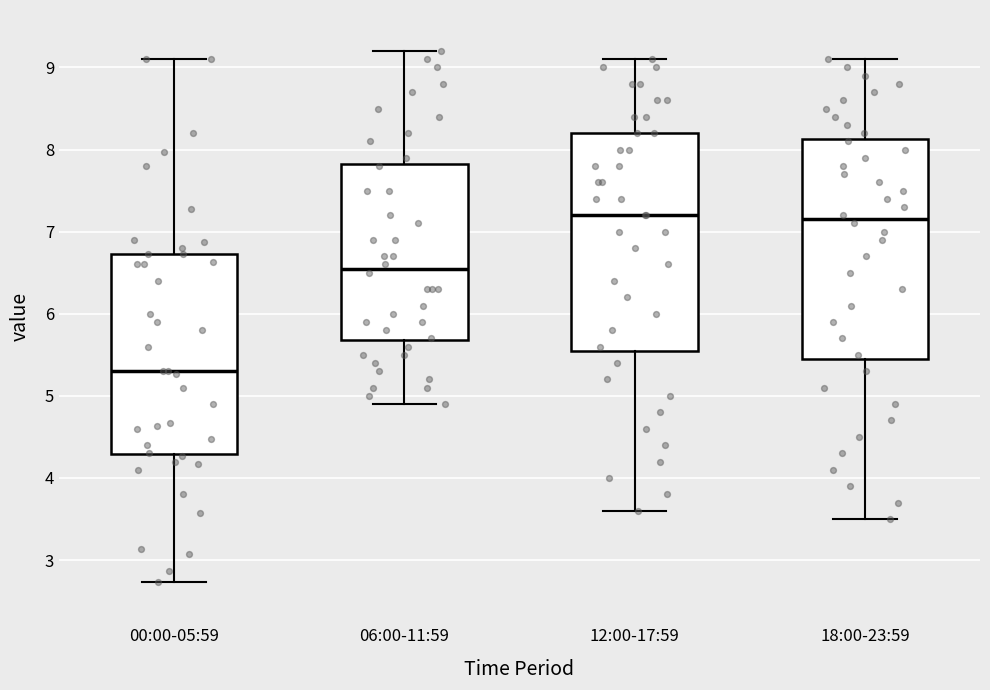

Reading left to right, transcribe this box plot: for each box, give where its median line is, the range the box spans, and where its two whiskers end, as read against the y-axis. The values are not printed on the chart, so give them approximately, as read against the axis.

00:00-05:59: median 5.3, box 4.3 to 6.7, whiskers 2.7 to 9.1
06:00-11:59: median 6.6, box 5.7 to 7.8, whiskers 4.9 to 9.2
12:00-17:59: median 7.2, box 5.6 to 8.2, whiskers 3.6 to 9.1
18:00-23:59: median 7.2, box 5.5 to 8.1, whiskers 3.5 to 9.1